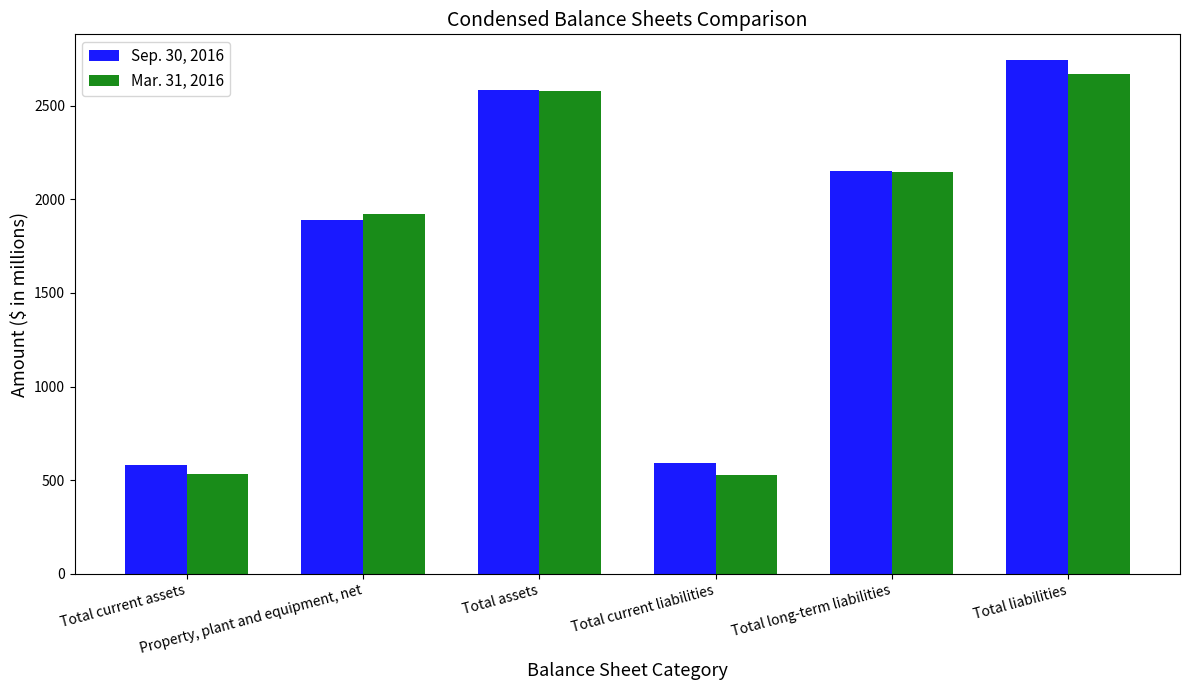

True or false: Mar. 31, 2016 has a value of 2576 at Total assets.

True